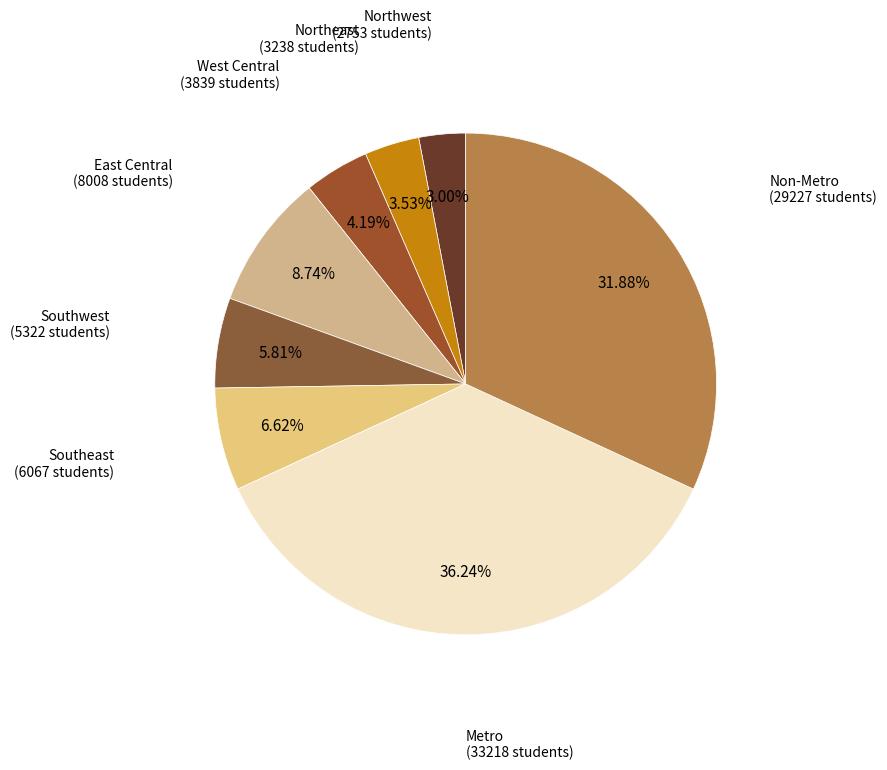

Count the number of slices in the pie.

8